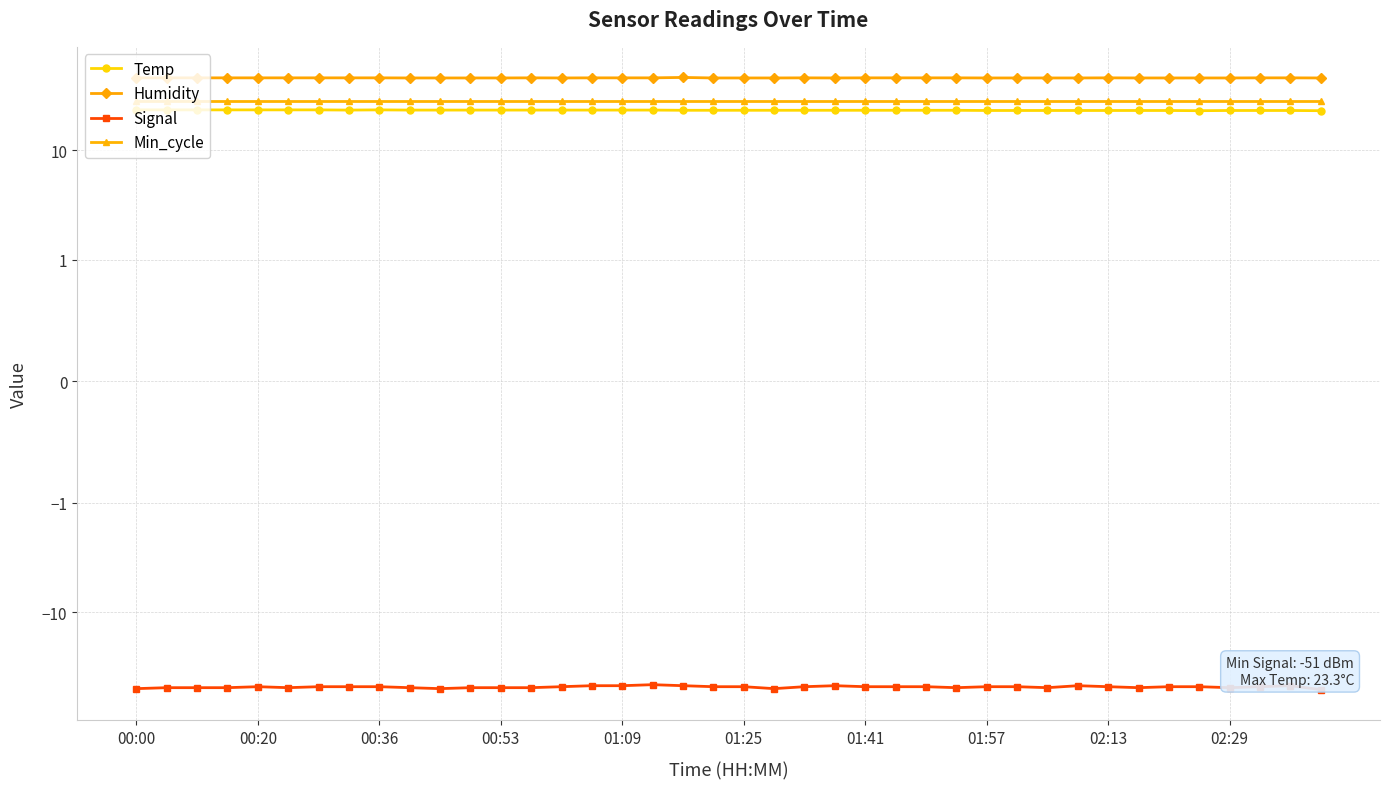

Between 16 and 26, which is larger?

16